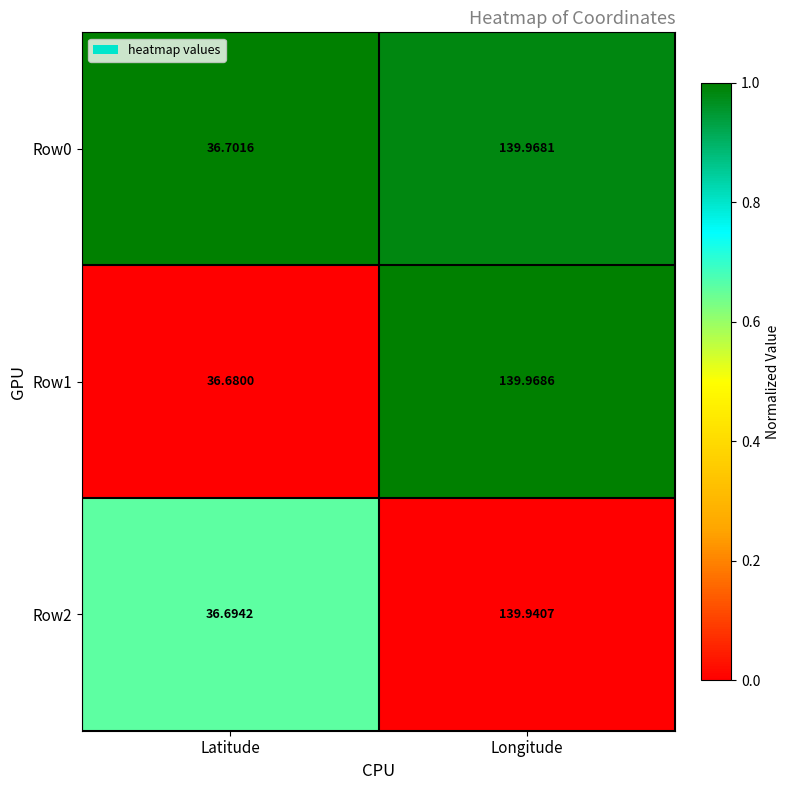

What is the total value across all series at Longitude?

419.9